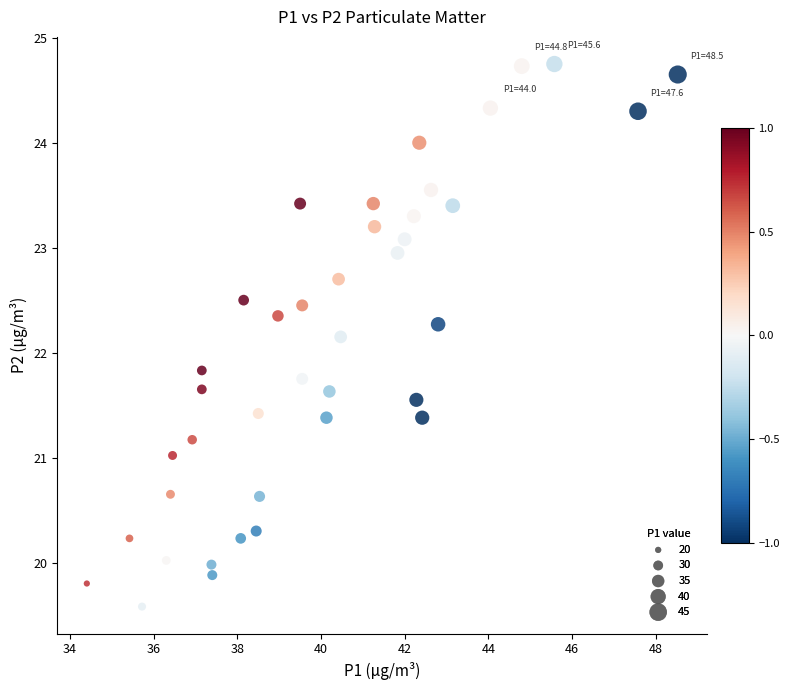

What is the range of X values (max minus min)?

14.1